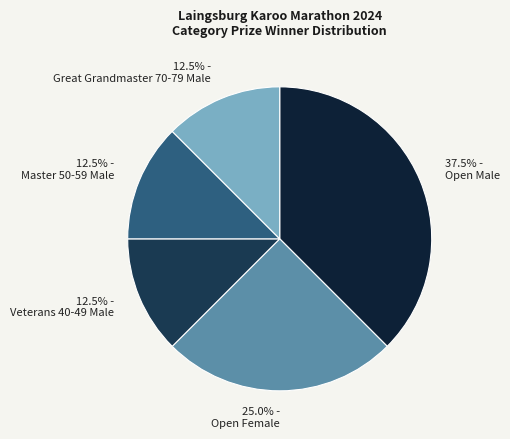

Do 25.0% - Open Female and 12.5% - Great Grandmaster 70-79 Male together represent more than half of the pie?

No